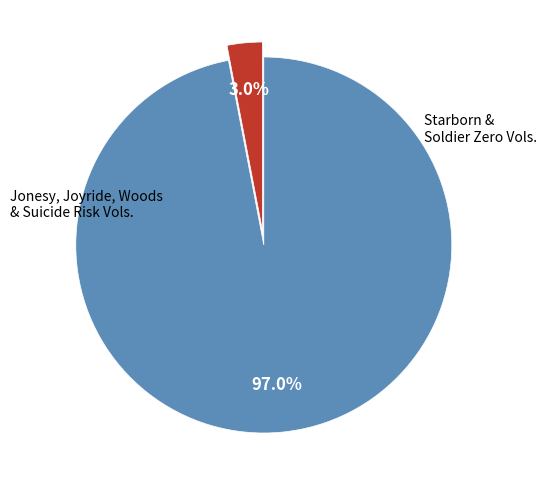

Is there a majority slice in this chart?

Yes